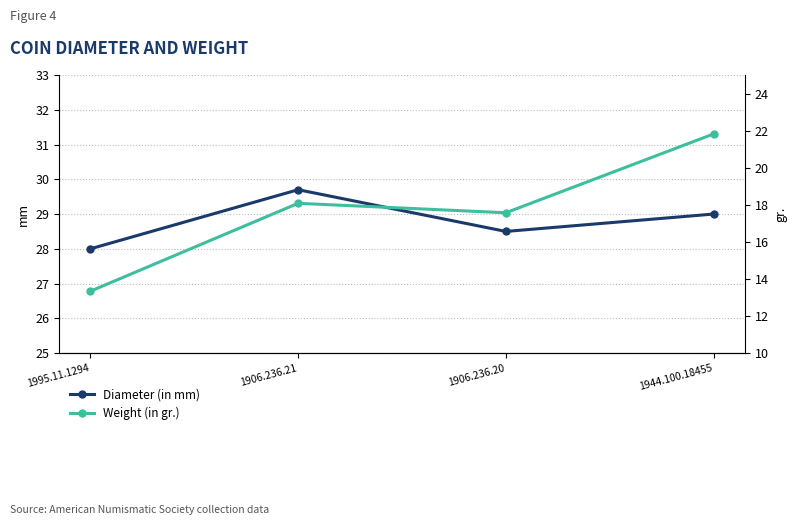

Reading left to right, extract all data points from this chart.

Diameter (in mm): 1995.11.1294=28.0	1906.236.21=29.7	1906.236.20=28.5	1944.100.18455=29.0
Weight (in gr.): 1995.11.1294=13.3	1906.236.21=18.1	1906.236.20=17.6	1944.100.18455=21.8